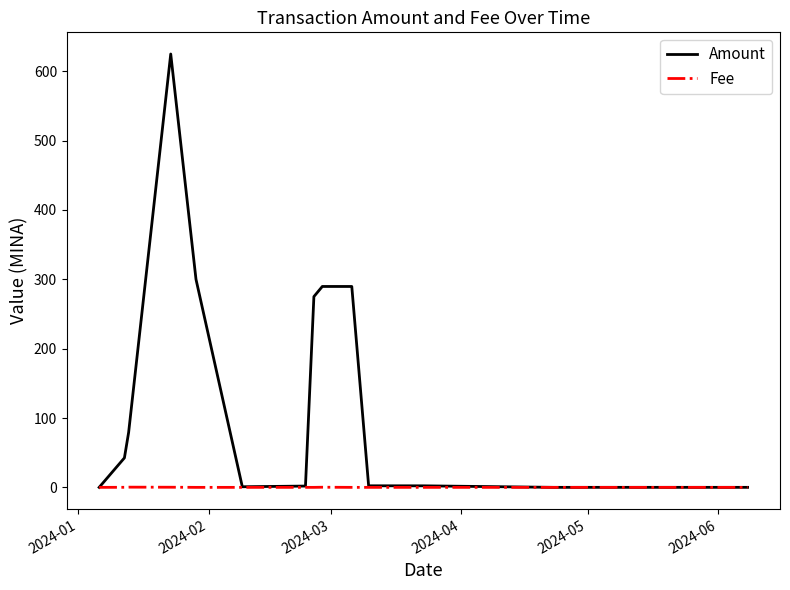

What is the maximum value shown in the chart?

624.9